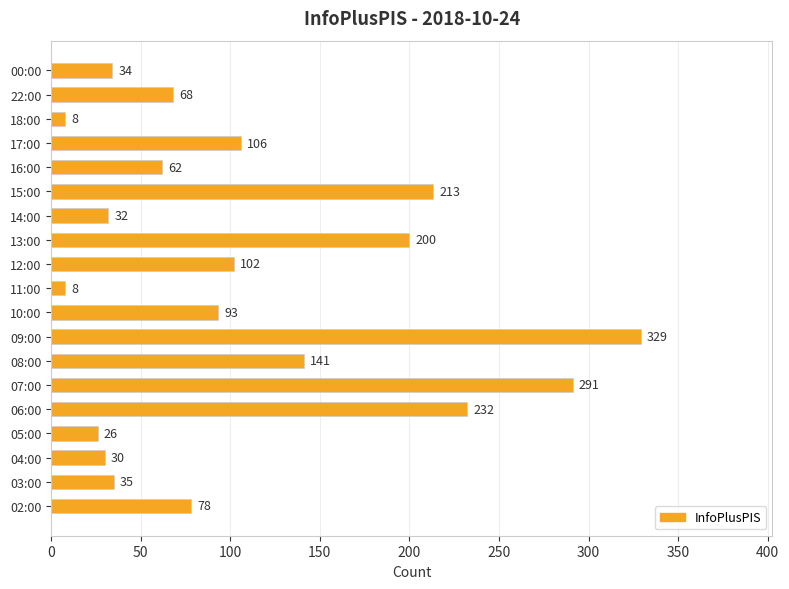

What is the smallest value displayed?

8